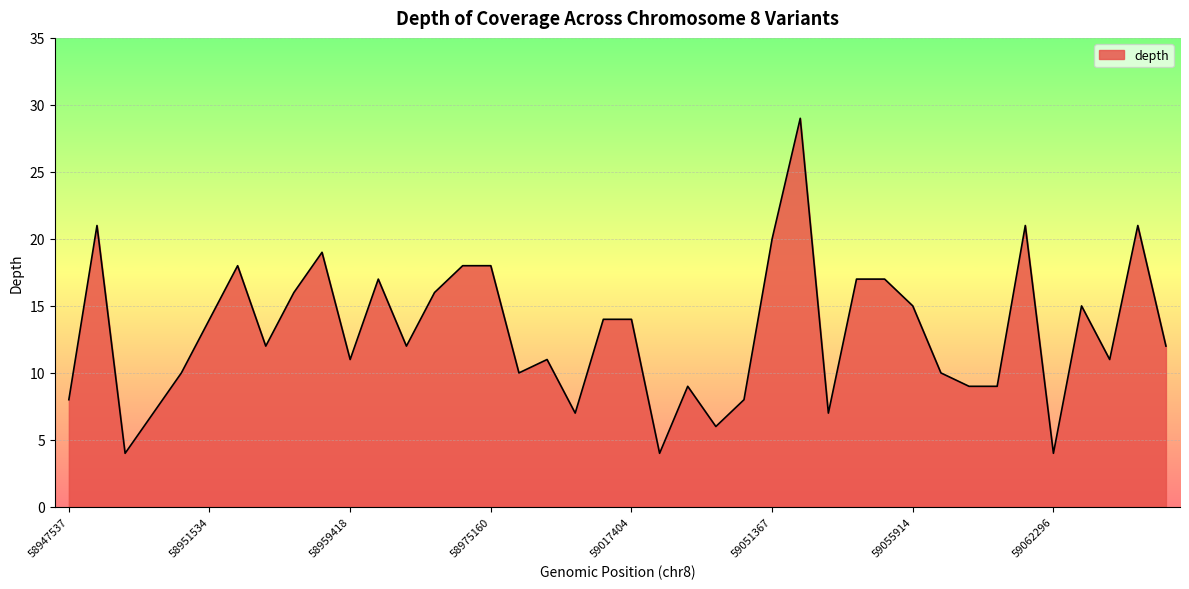

What is the greatest value displayed?

29